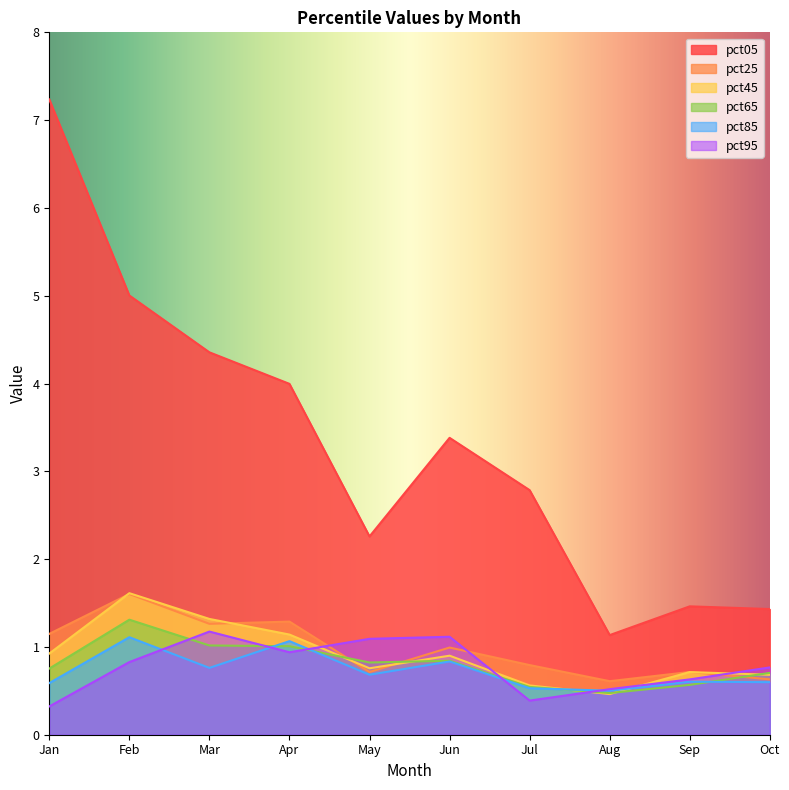

How many intersections are there between pct25 and pct45?

5